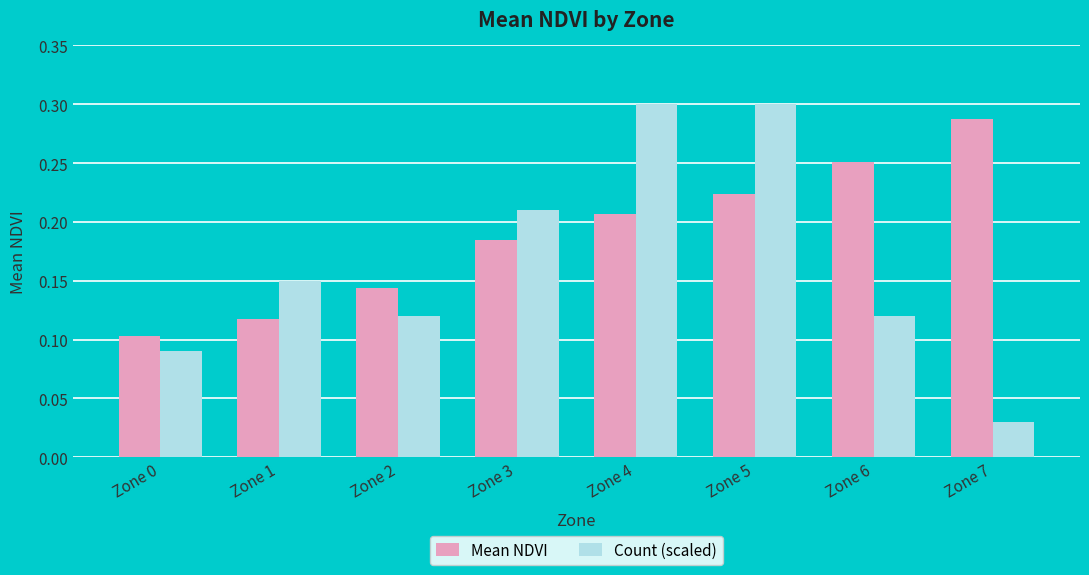

Does the chart contain any negative values?

No